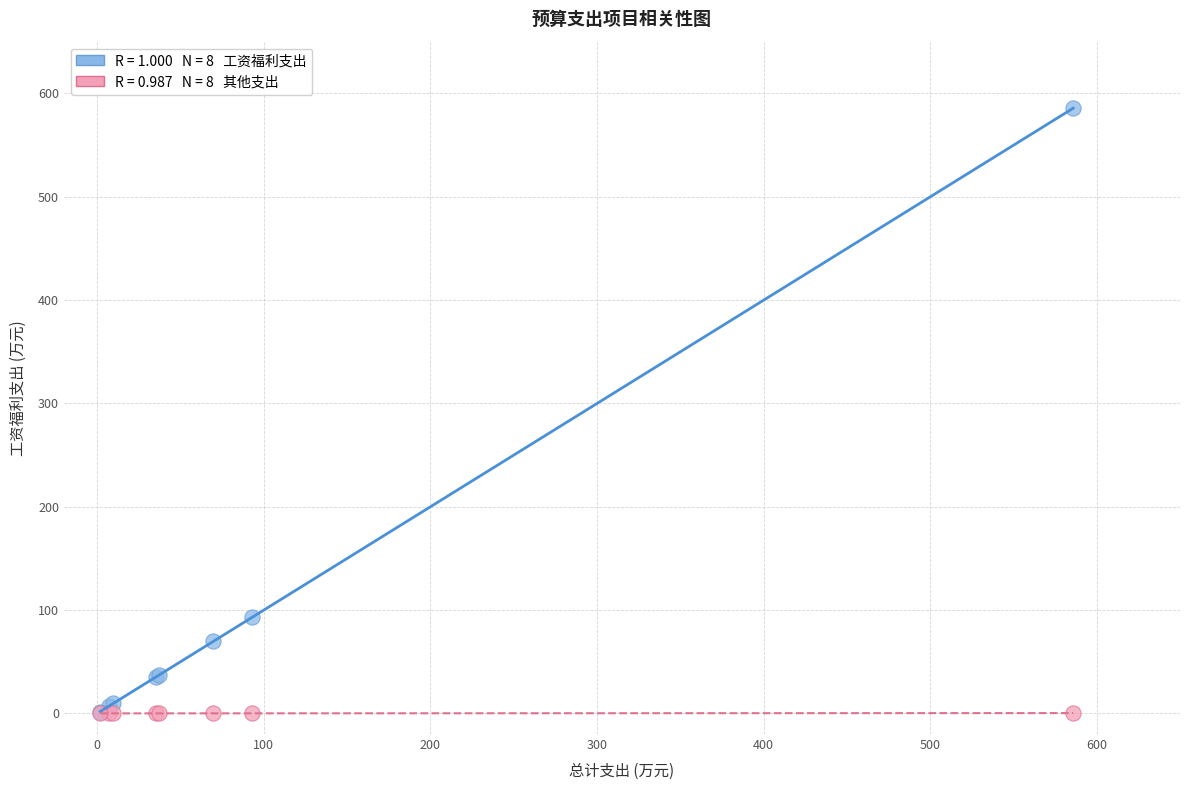

Across all series, what Y value is closest to 292?

93.0